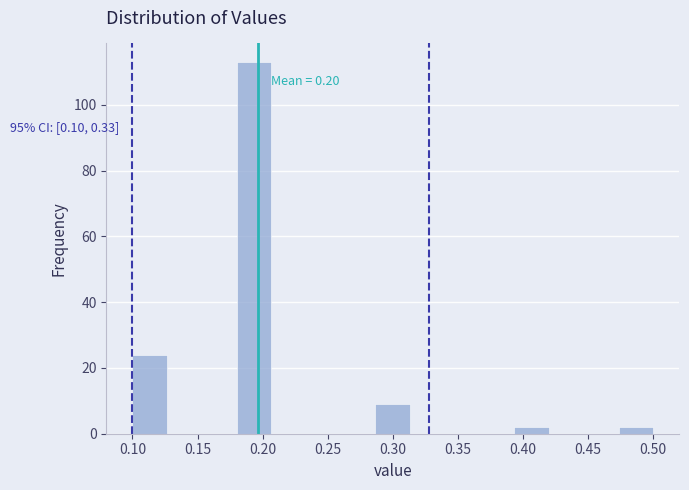

Over which range of the x-axis is the bar tallest?

0.180 to 0.205